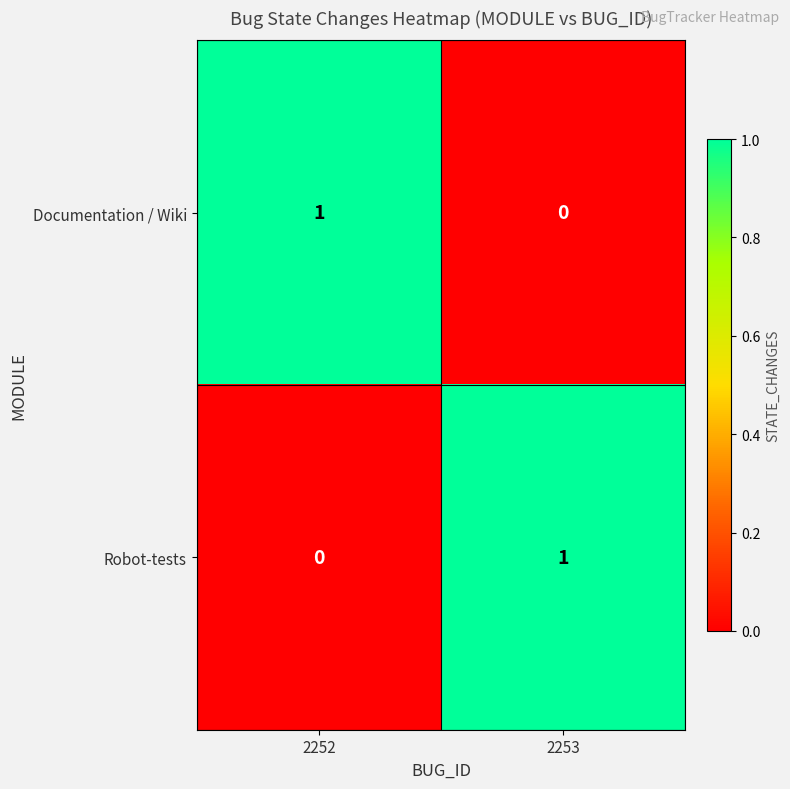

Where is Robot-tests nearest to the value 0?

2252